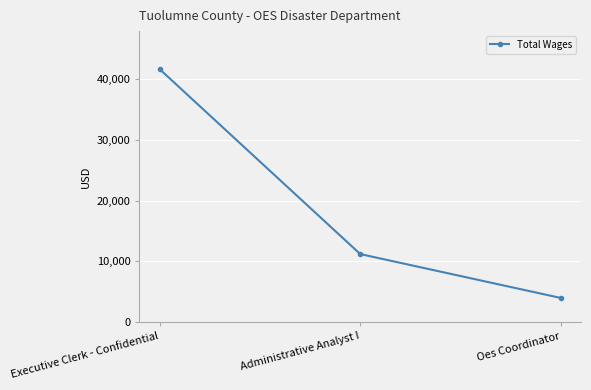

How many categories are shown in the chart?

3